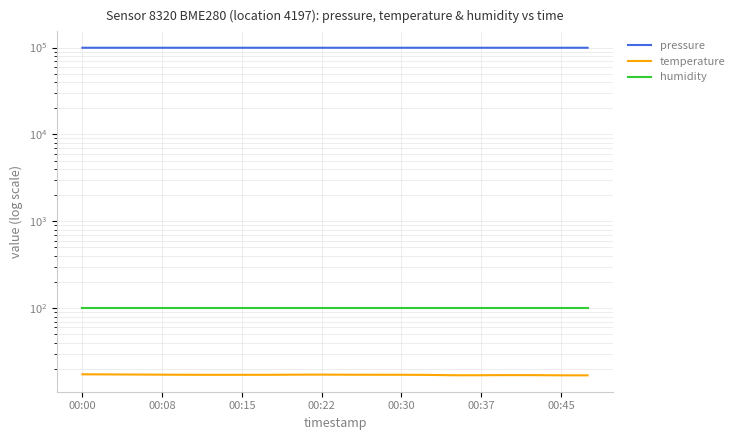

Reading left to right, what are all the values shown in this chart?

pressure: 99573.1	99576.2	99566.9	99578.2	99577.9	99572.8	99576.3	99574.3	99572.0	99566.5	99571.6	99571.2	99572.4	99576.3	99575.9	99570.1	99569.7	99571.2	99571.2	99573.2
temperature: 17.3	17.2	17.2	17.1	17.1	17.1	17.1	17.1	17.1	17.2	17.1	17.1	17.1	17.0	16.9	16.9	16.9	16.9	16.8	16.8
humidity: 100.0	100.0	100.0	100.0	100.0	100.0	100.0	100.0	100.0	100.0	100.0	100.0	100.0	100.0	100.0	100.0	100.0	100.0	100.0	100.0